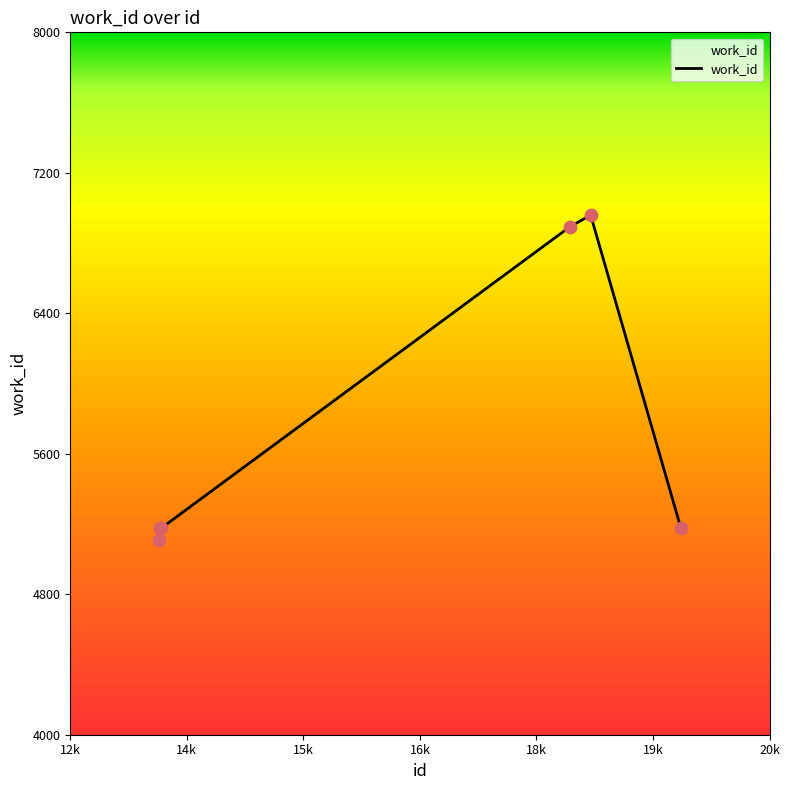

What is the greatest value displayed?

6959